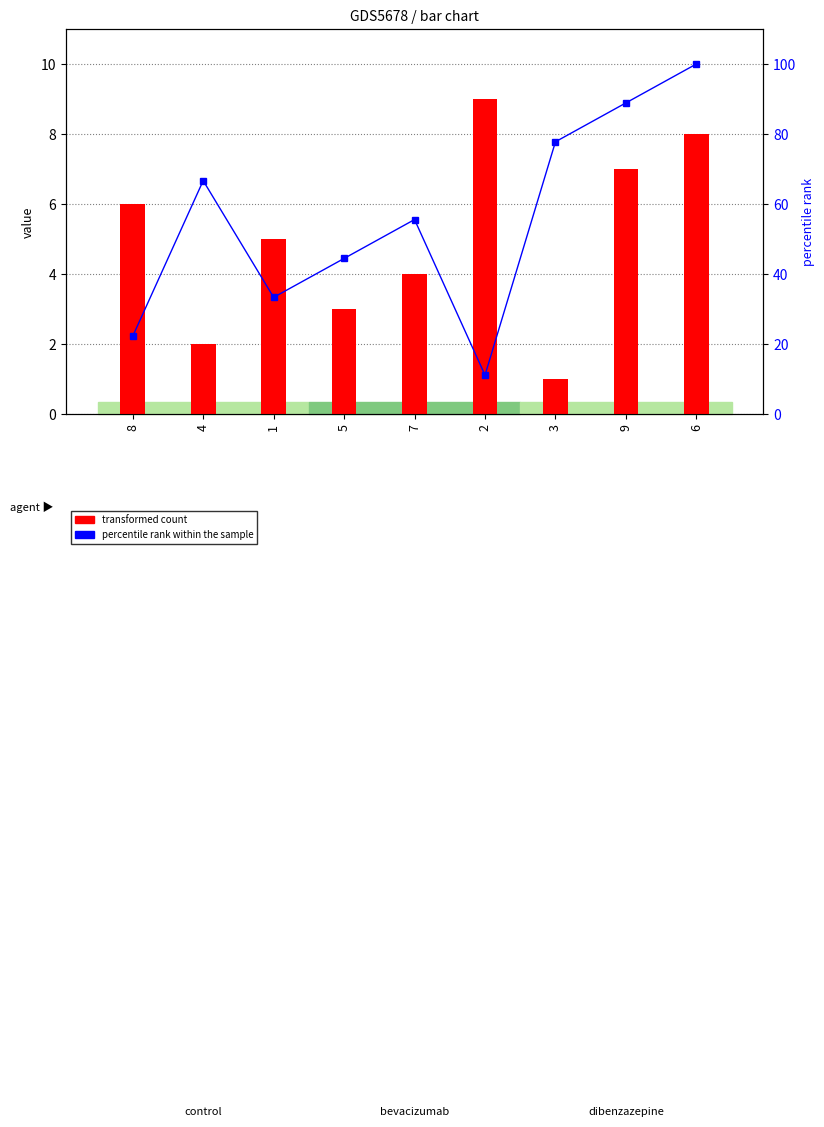

Which series changed the most between 5 and 7?

percentile rank within the sample